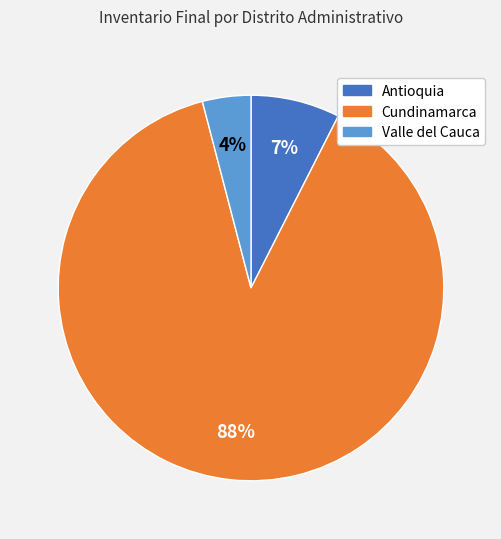

The Valle del Cauca slice represents 4% of the pie. True or false?

True